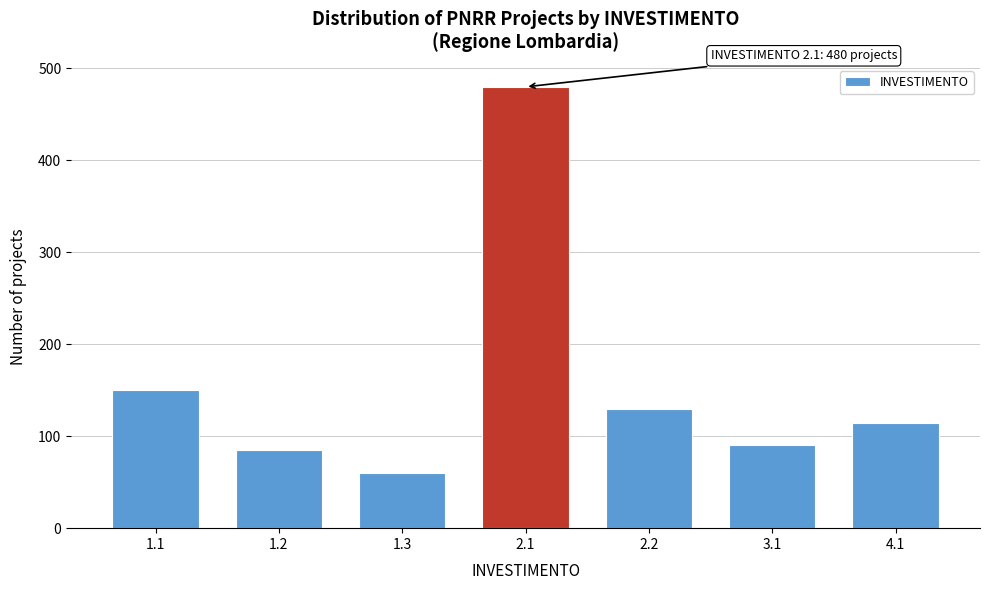

Reading left to right, what are all the values shown in this chart?

1.1=150	1.2=85	1.3=60	2.1=480	2.2=130	3.1=90	4.1=114